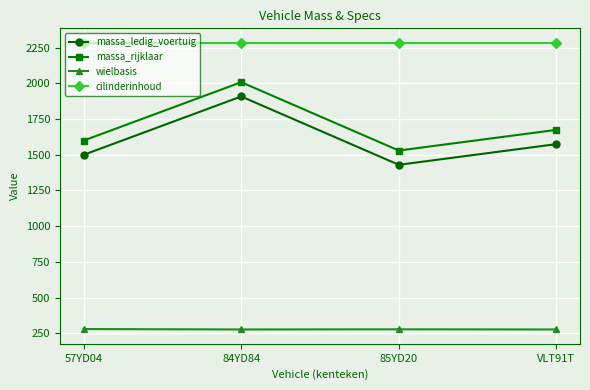

What position from the right is 57YD04?

4